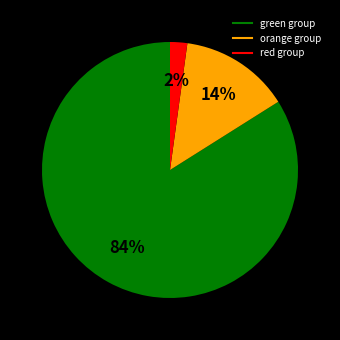

Is there any slice that represents more than half of the pie?

Yes